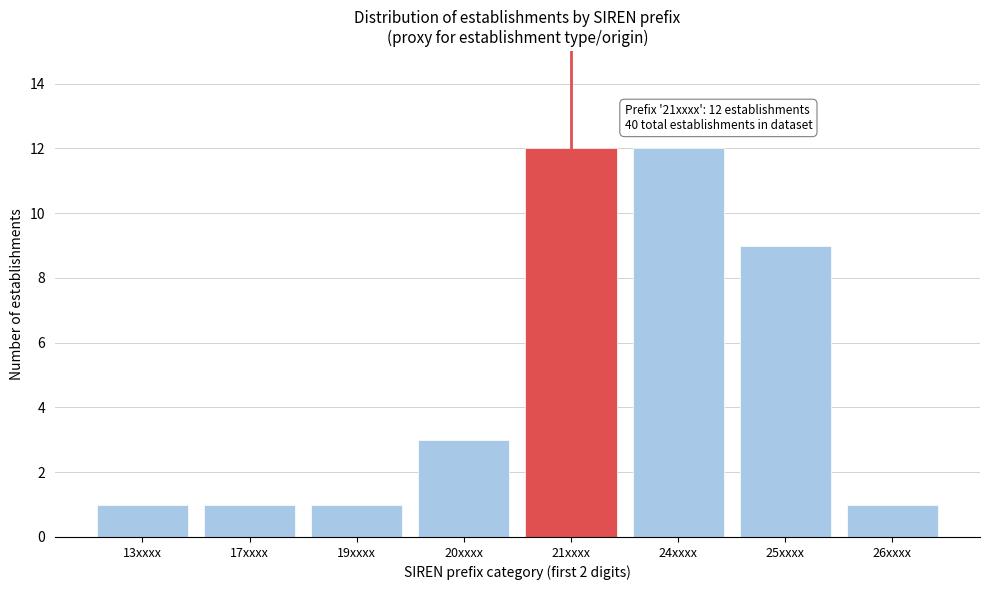

Reading right to left, what are all the values shown in this chart?

26xxxx=1	25xxxx=9	24xxxx=12	21xxxx=12	20xxxx=3	19xxxx=1	17xxxx=1	13xxxx=1